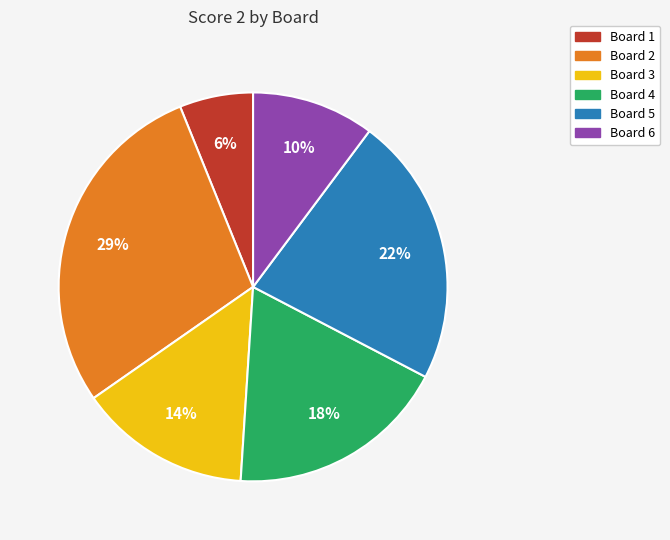

Combined, do Board 1 and Board 4 account for over 50%?

No